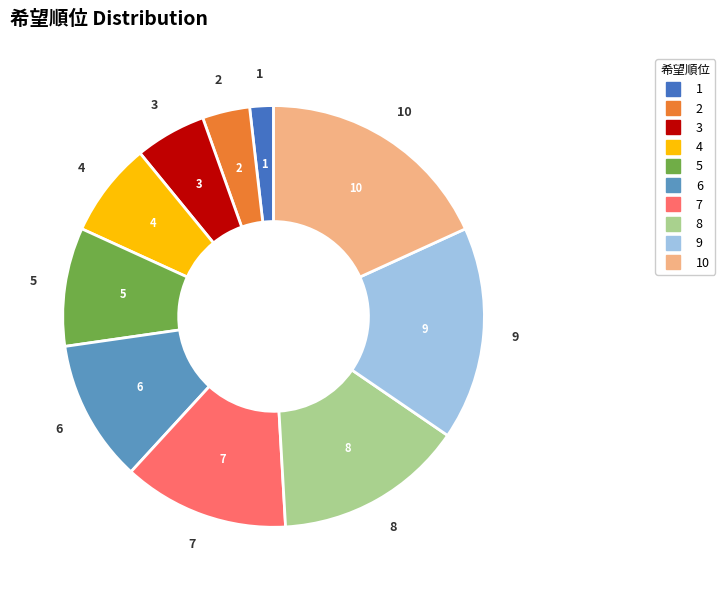

Is there a majority slice in this chart?

No